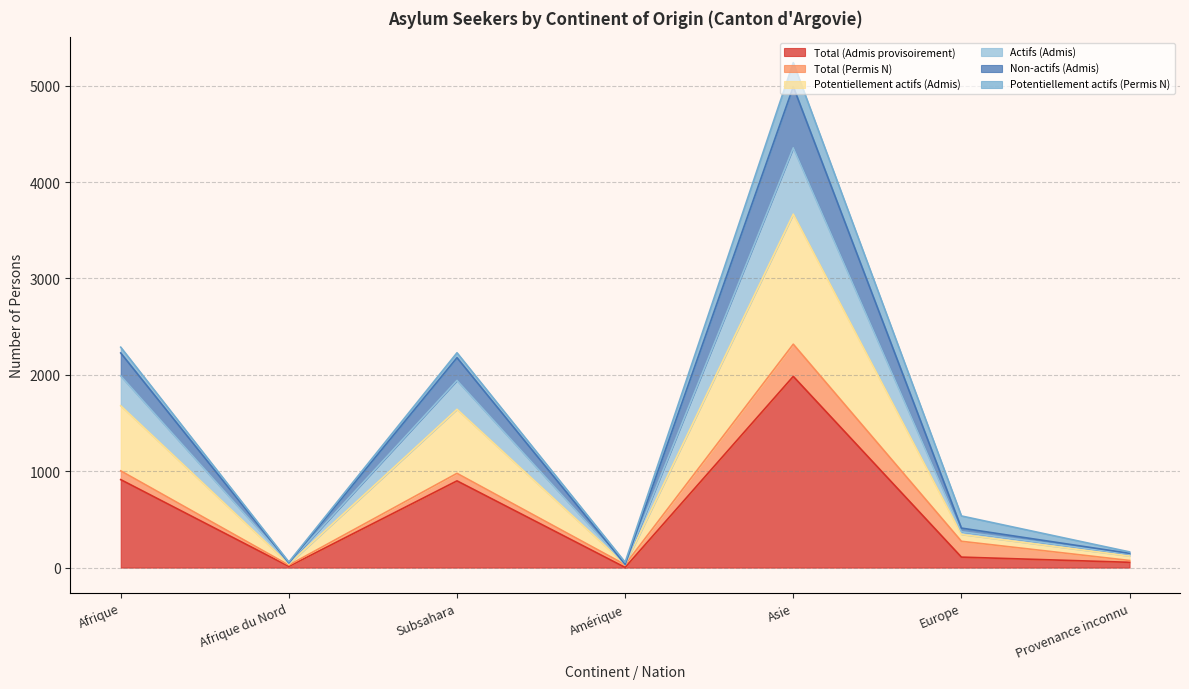

True or false: Total (Admis provisoirement) and Non-actifs (Admis) intersect in this chart.

False